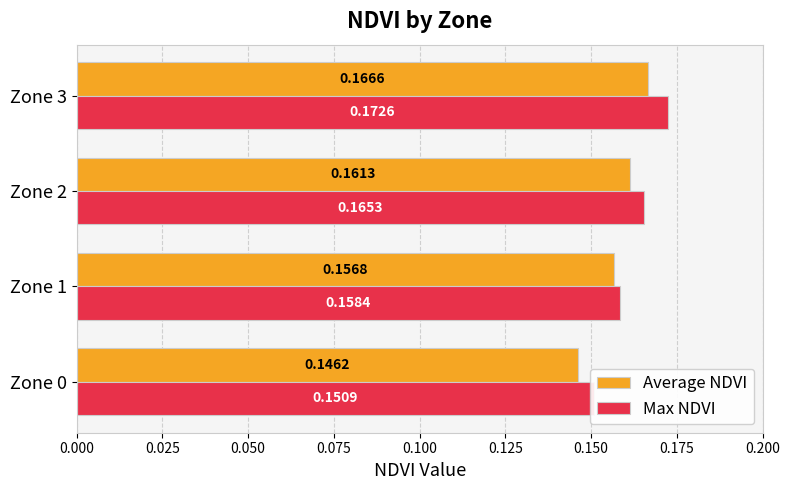

Is it true that Average NDVI equals 0.2 at Zone 2?

True